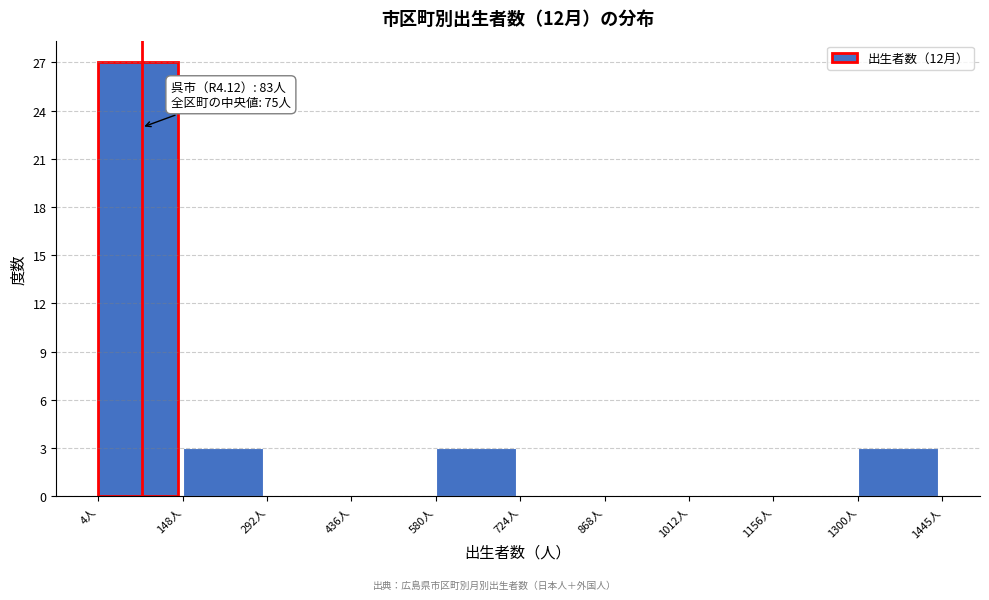

Over which range of the x-axis is the bar tallest?

0 to 140